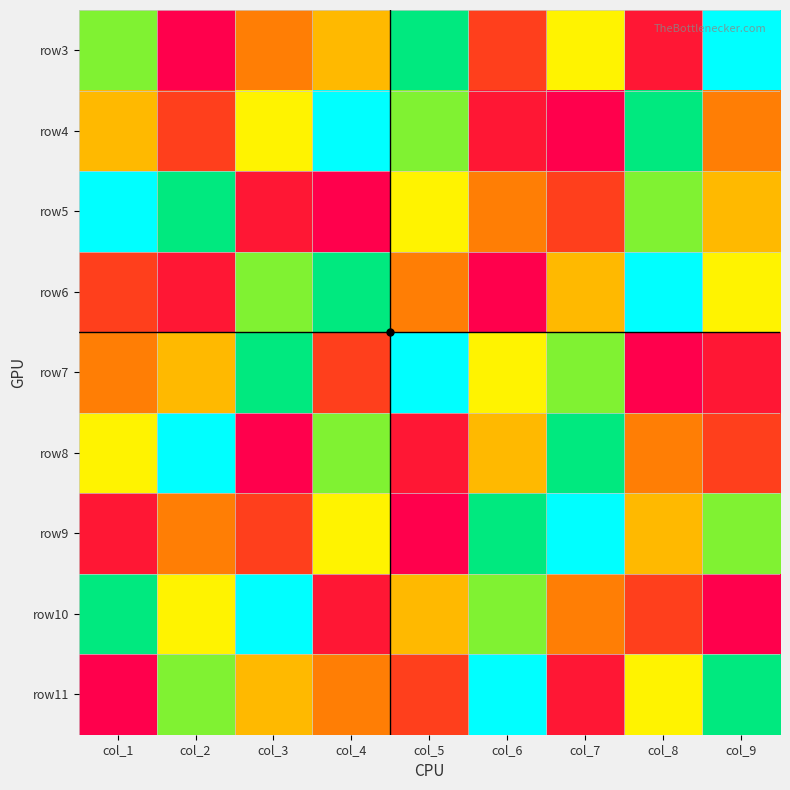

Which label corresponds to the smallest value in the chart?

col_9